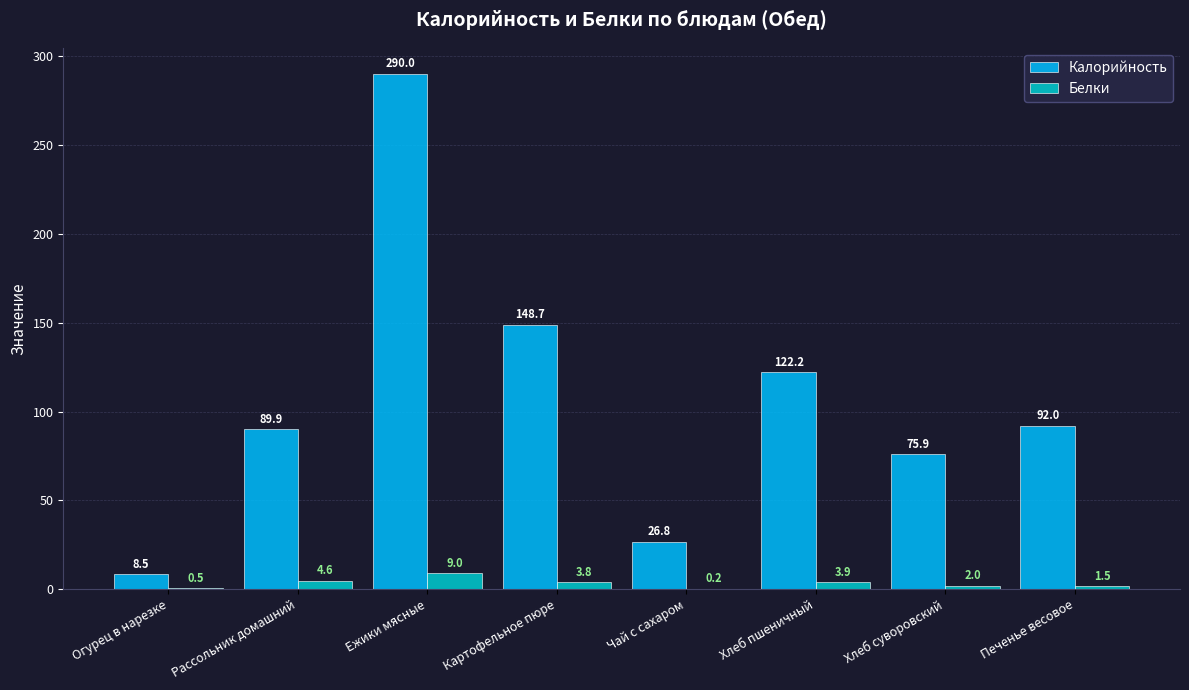

The value of Калорийность at Картофельное пюре is 239.4. True or false?

False